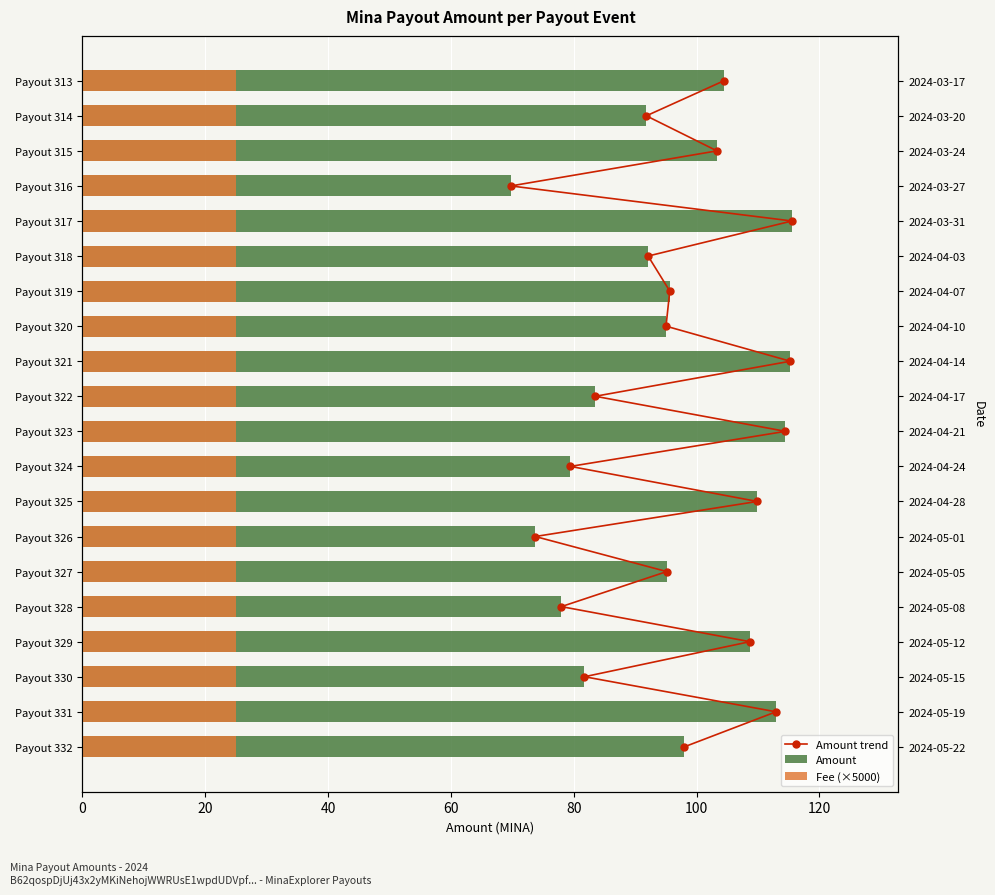

Rank the series at 40 from highest to lowest value.

Amount, Amount trend, Fee (×5000)